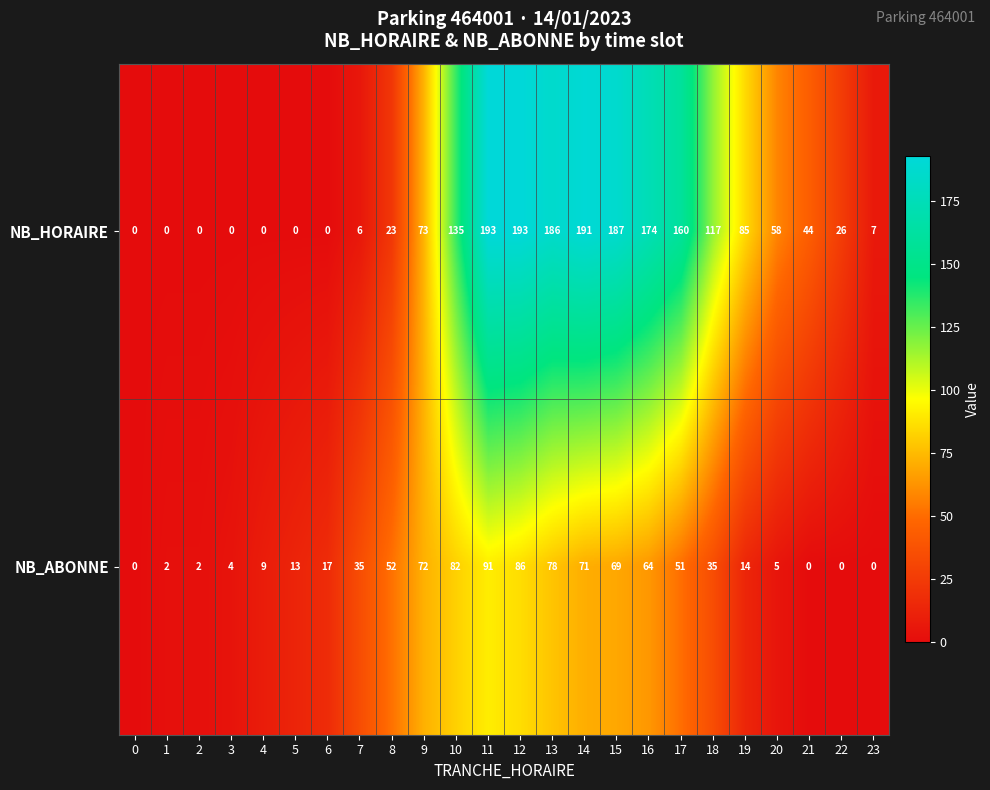

At which label does NB_HORAIRE first exceed 58?

9